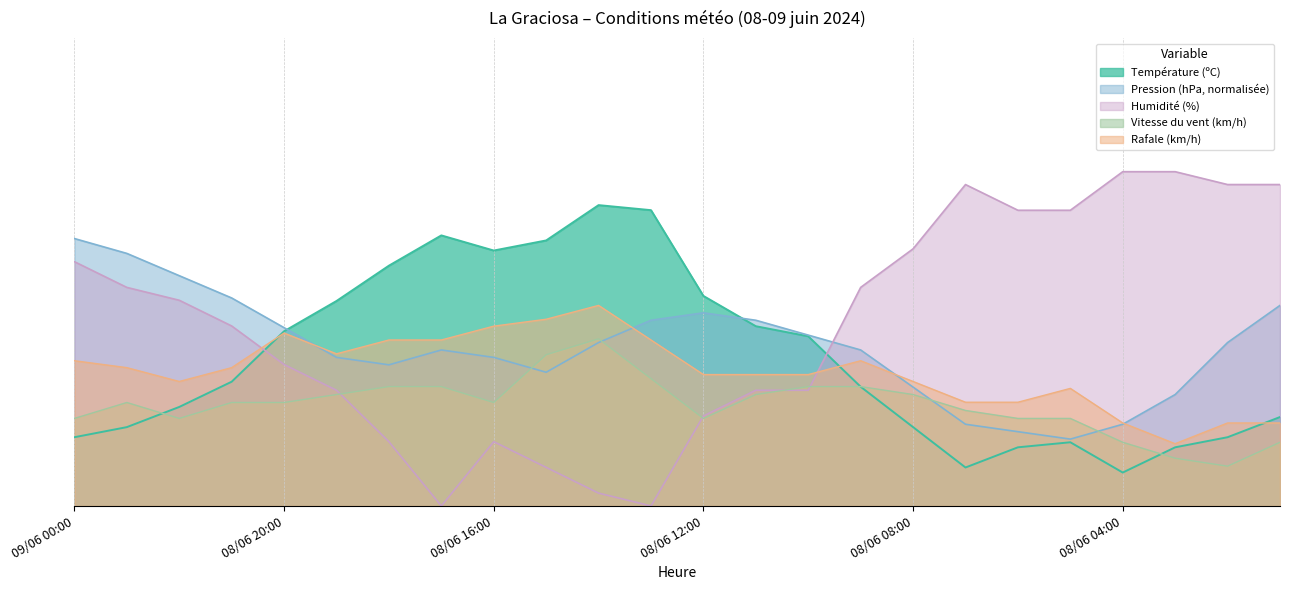

Read the Pression (hPa) value at 08/06 17:00.

23.3